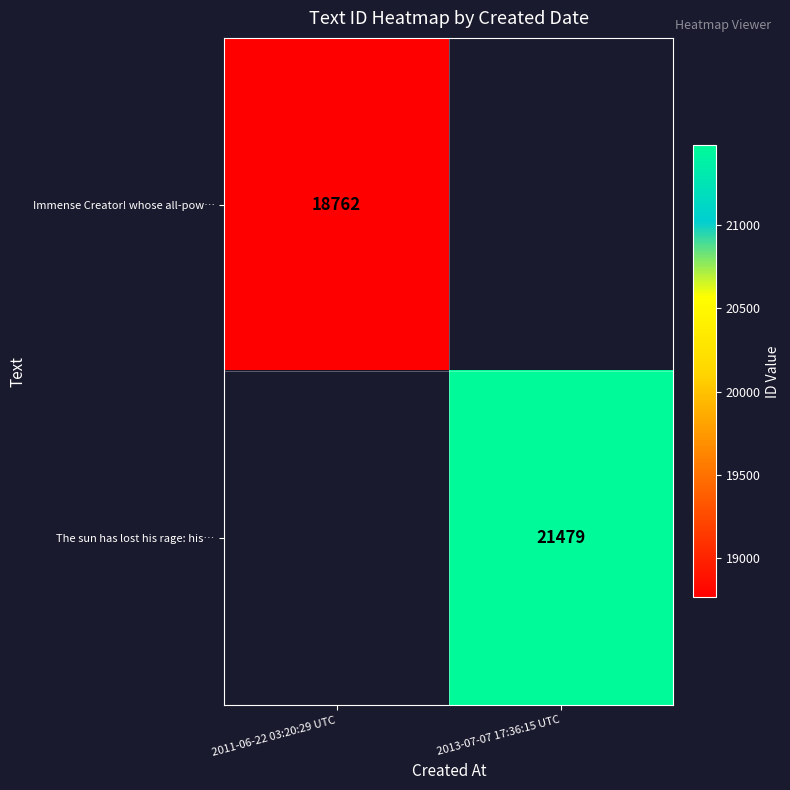

True or false: The sun has lost his rage: his… has a value of 29572 at 2013-07-07 17:36:15 UTC.

False